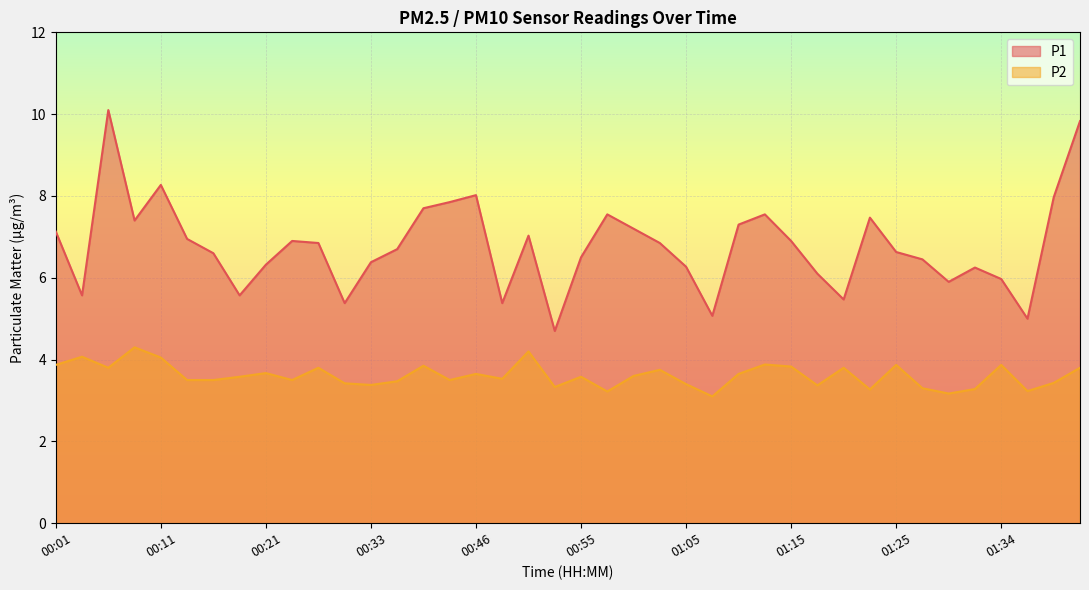

List the series in order of their overall mean, highest first.

P1, P2